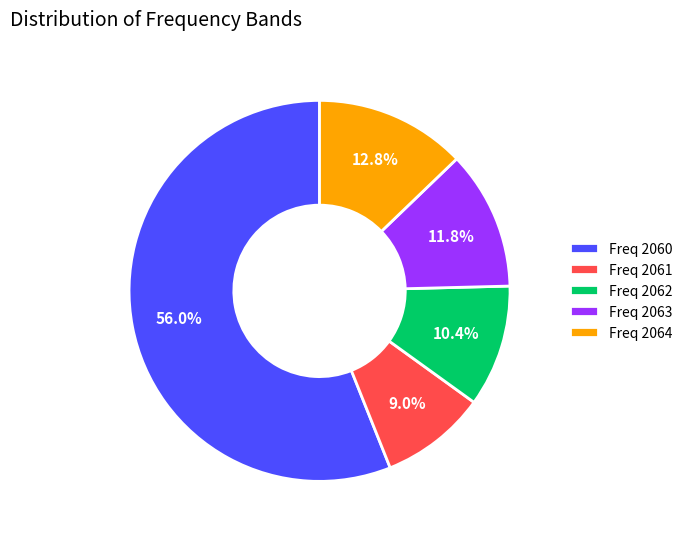

Which slice is the largest?

Freq 2060